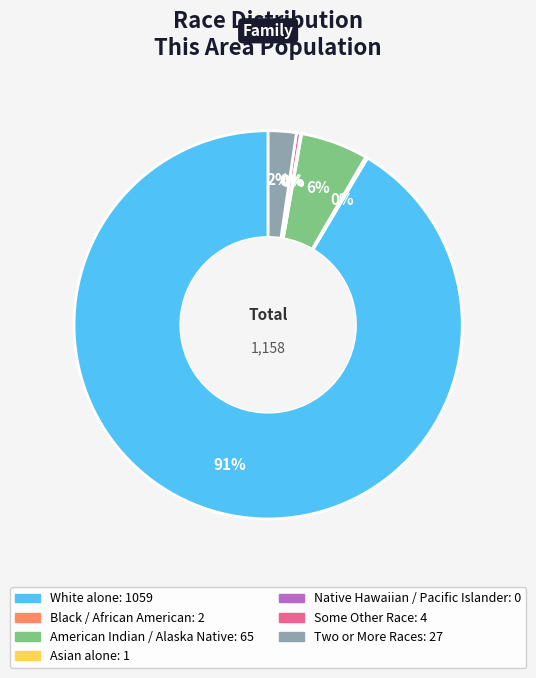

Is there any slice that represents more than half of the pie?

Yes